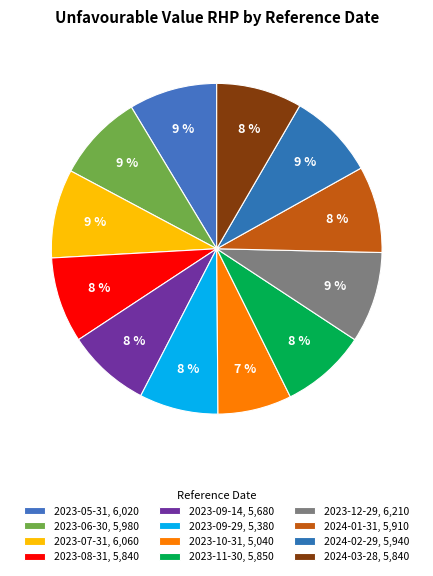

Is it true that 2023-07-31 is 9% of the pie?

True